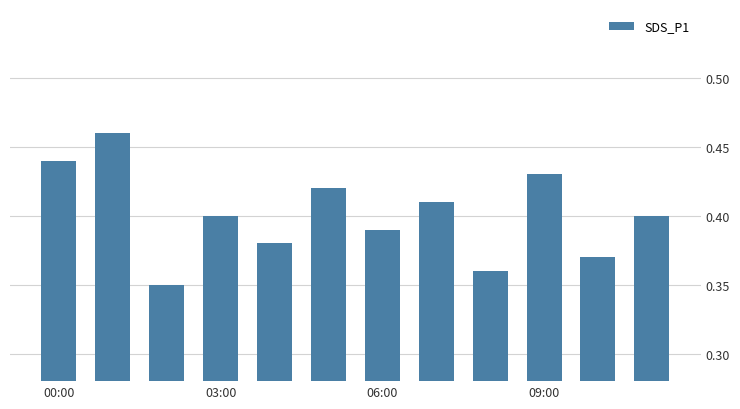

How many bars are there in total?

12